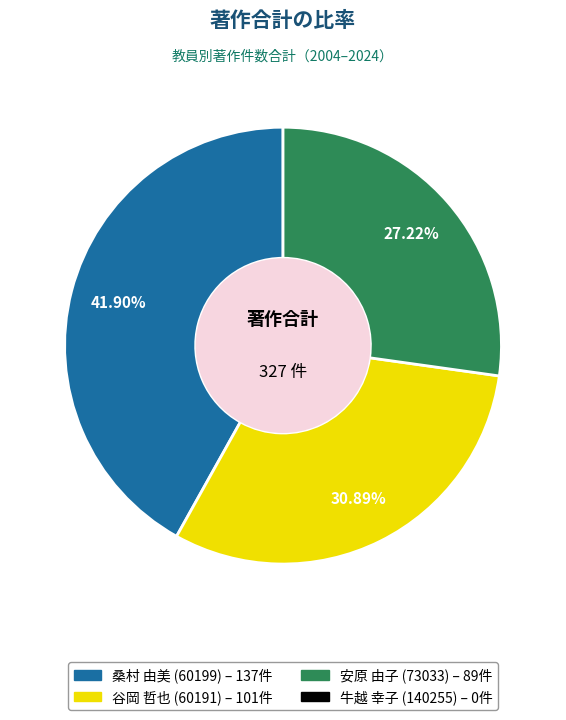

Is there any slice that represents more than half of the pie?

No